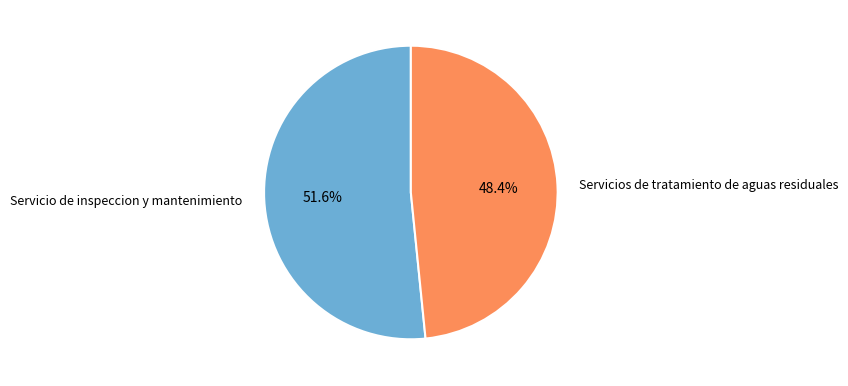

What is the ratio of the value at Servicio de inspeccion y mantenimiento to the value at Servicios de tratamiento de aguas residuales?

1.1